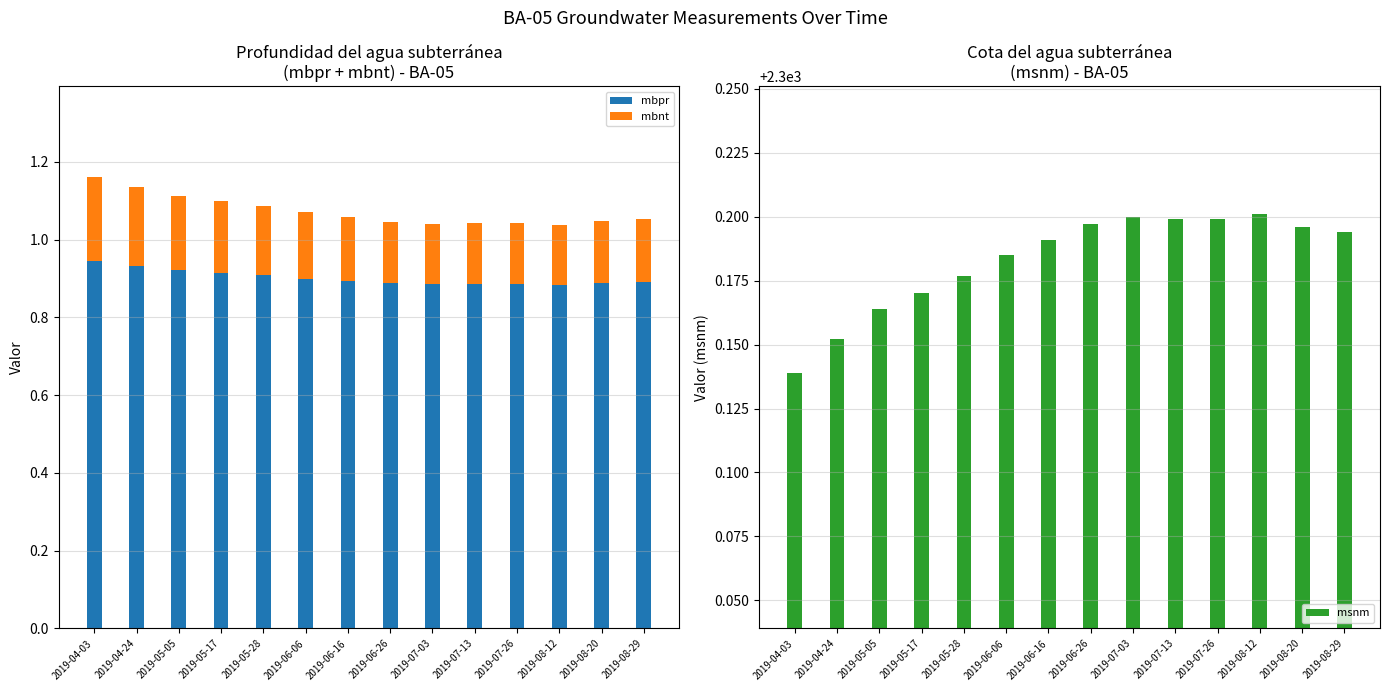

What are all the series names shown in the legend?

mbpr, mbnt, msnm